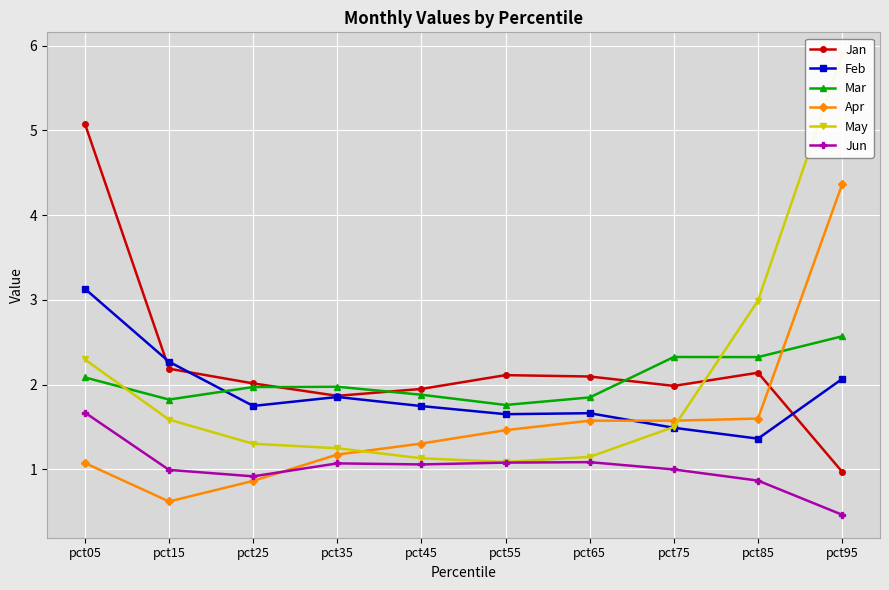

Reading left to right, list all the values displayed in this chart.

Jan: 5.1	2.2	2.0	1.9	1.9	2.1	2.1	2.0	2.1	1.0
Feb: 3.1	2.3	1.7	1.9	1.7	1.7	1.7	1.5	1.4	2.1
Mar: 2.1	1.8	2.0	2.0	1.9	1.8	1.8	2.3	2.3	2.6
Apr: 1.1	0.6	0.9	1.2	1.3	1.5	1.6	1.6	1.6	4.4
May: 2.3	1.6	1.3	1.2	1.1	1.1	1.1	1.5	3.0	5.9
Jun: 1.7	1.0	0.9	1.1	1.1	1.1	1.1	1.0	0.9	0.5